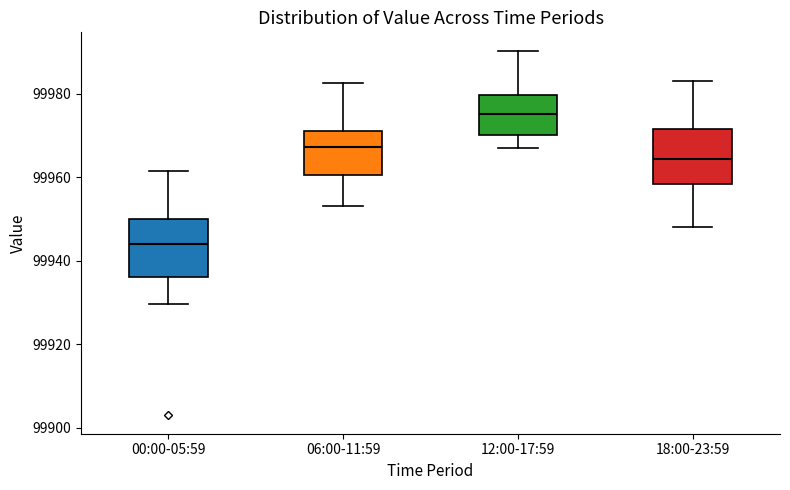

Where is the lower edge of the box for 00:00-05:59 on the y-axis? The values are not printed on the chart, so give them approximately, as read against the axis.

99936